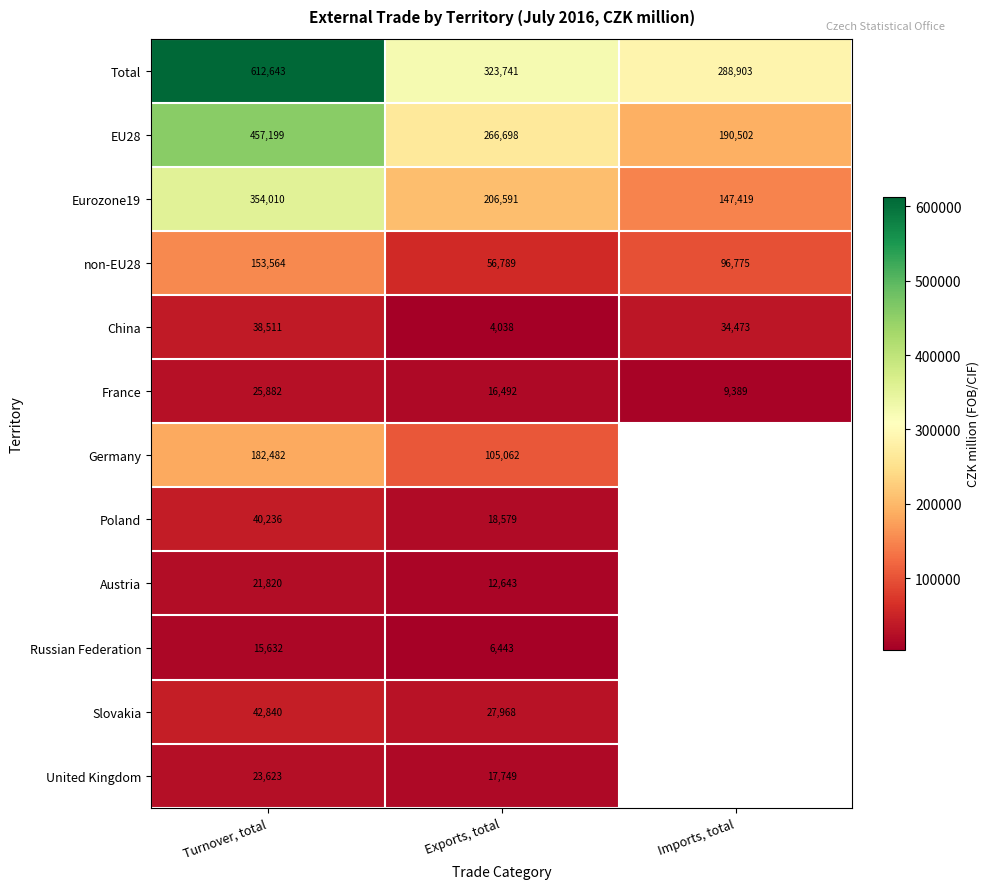

At Turnover, total, list the series in order from largest to smallest.

Total, EU28, Eurozone19, Germany, non-EU28, Slovakia, Poland, China, France, United Kingdom, Austria, Russian Federation